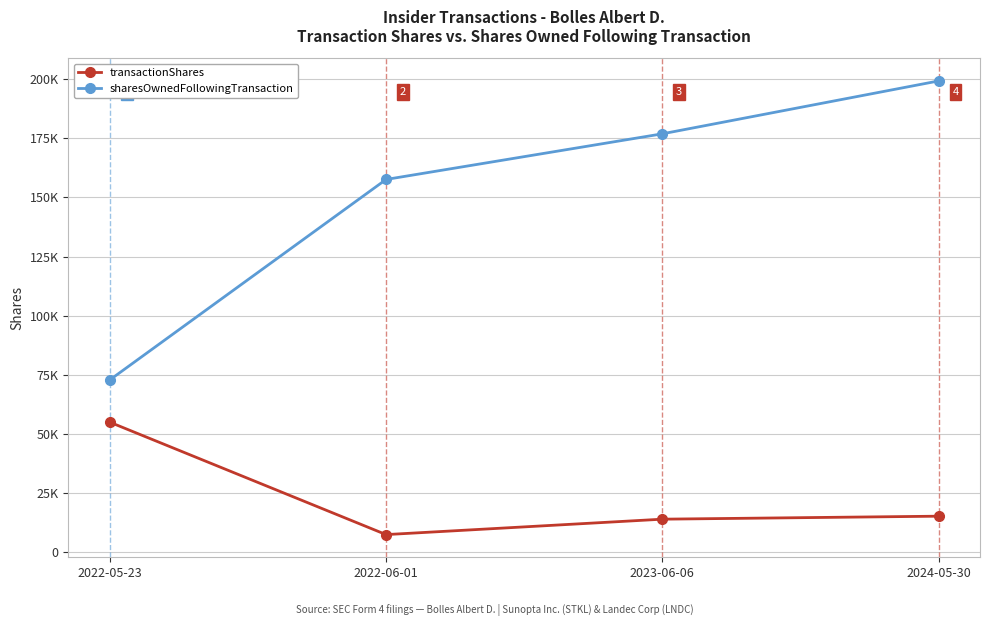

Does the chart have visible grid lines?

Yes